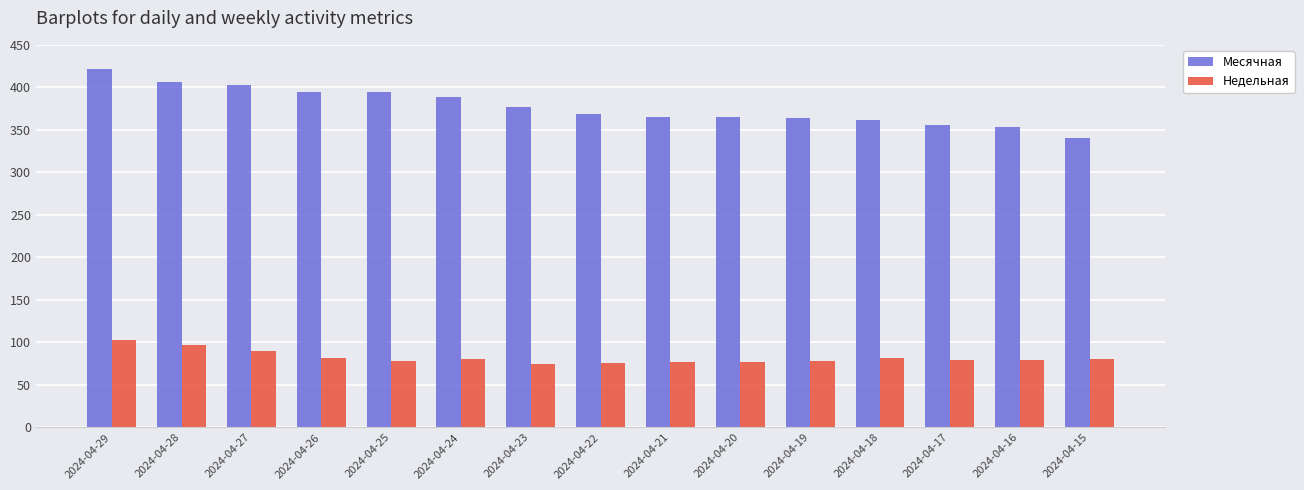

Which category has the highest value in the Месячная series?

2024-04-29